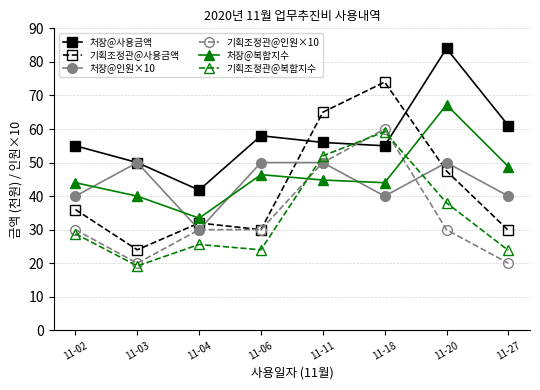

What are all the series names shown in the legend?

처장@사용금액, 기획조정관@사용금액, 처장@인원×10, 기획조정관@인원×10, 처장@복합지수, 기획조정관@복합지수